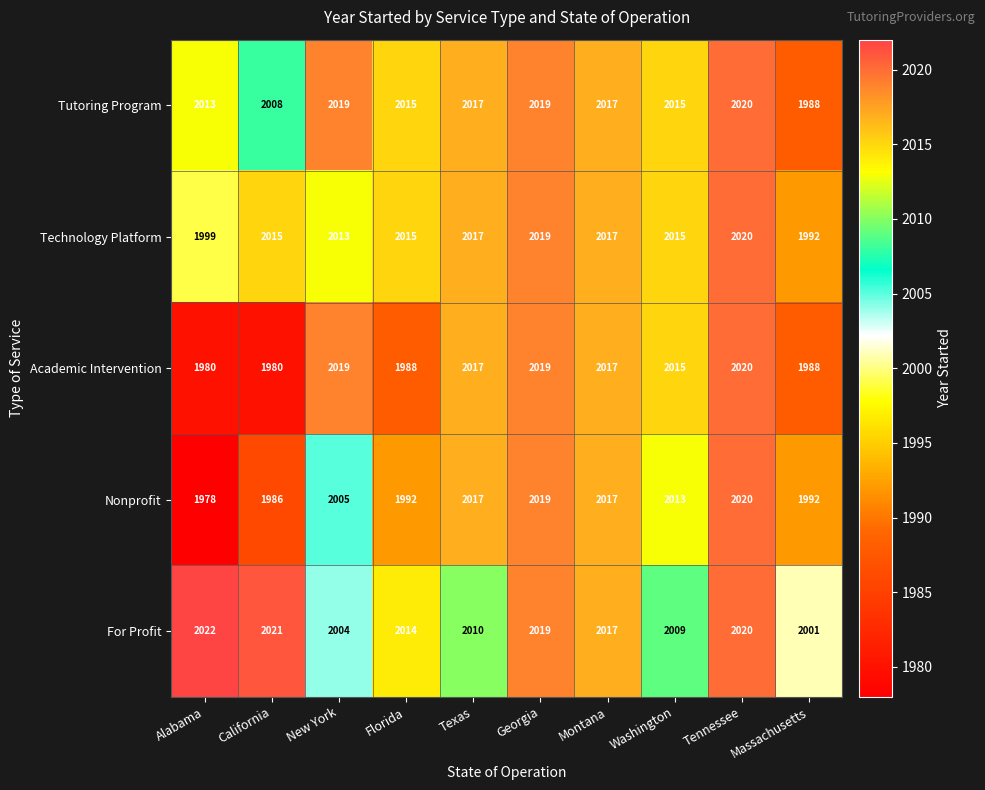

The value of Academic Intervention at Montana is 591. True or false?

False